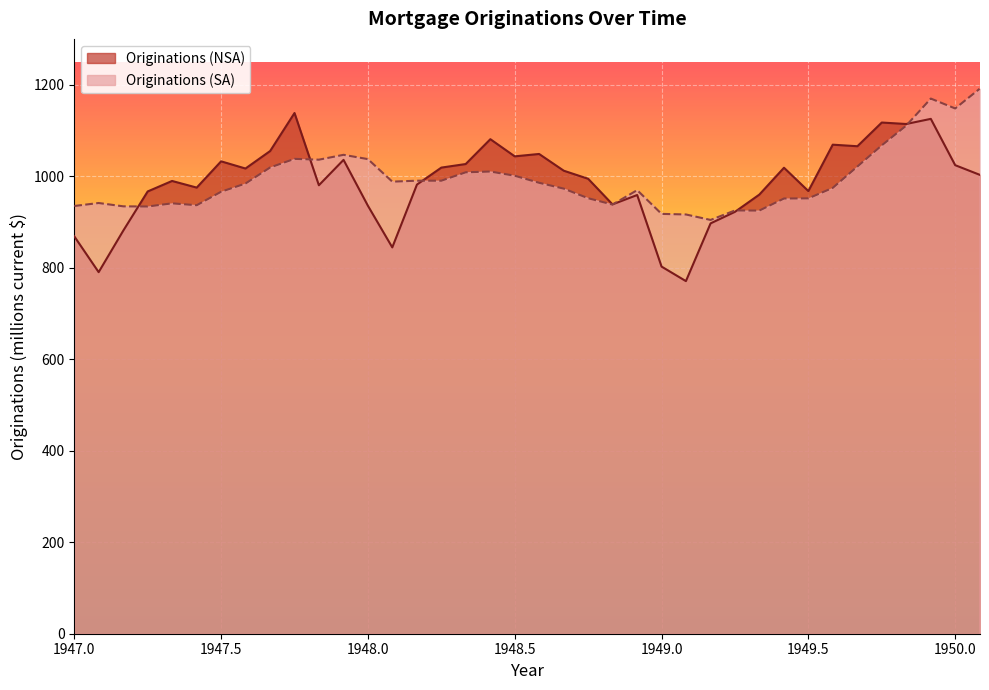

Which series has the largest total across all categories?

Originations (SA)